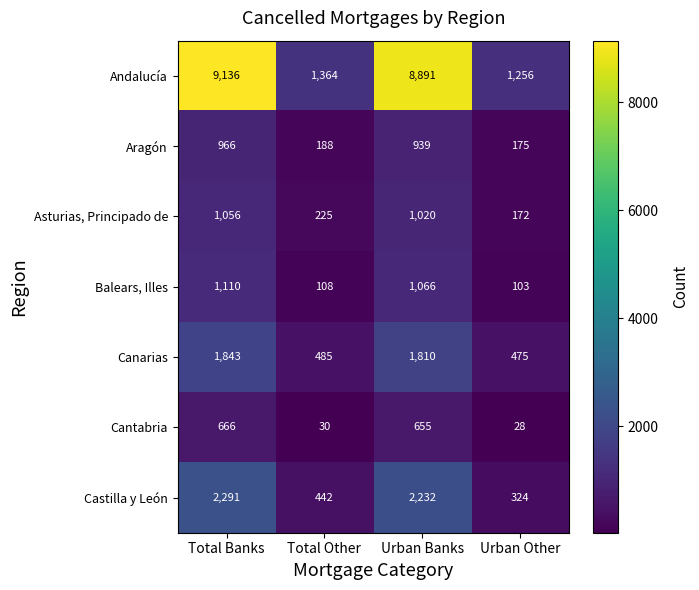

What is the difference between the maximum and minimum values in the Balears, Illes series?

1007